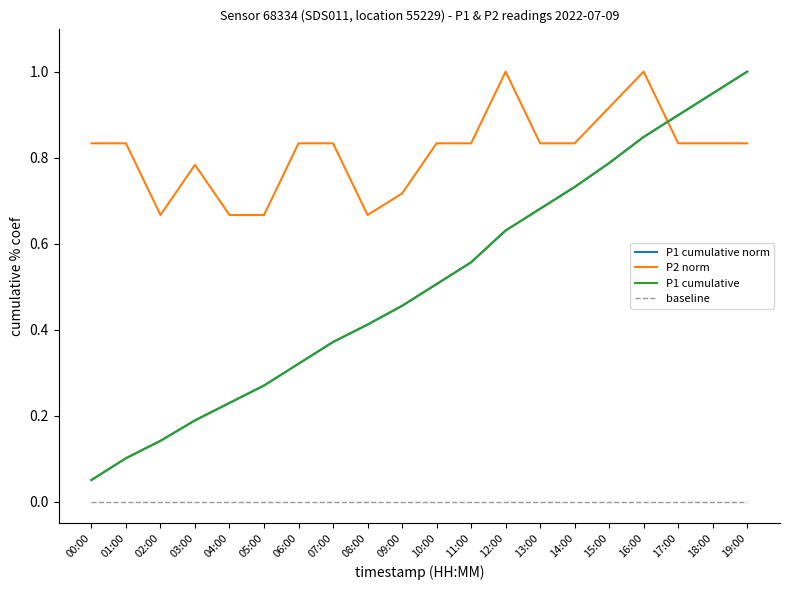

Which series has the widest spread of values?

P1 cumulative norm